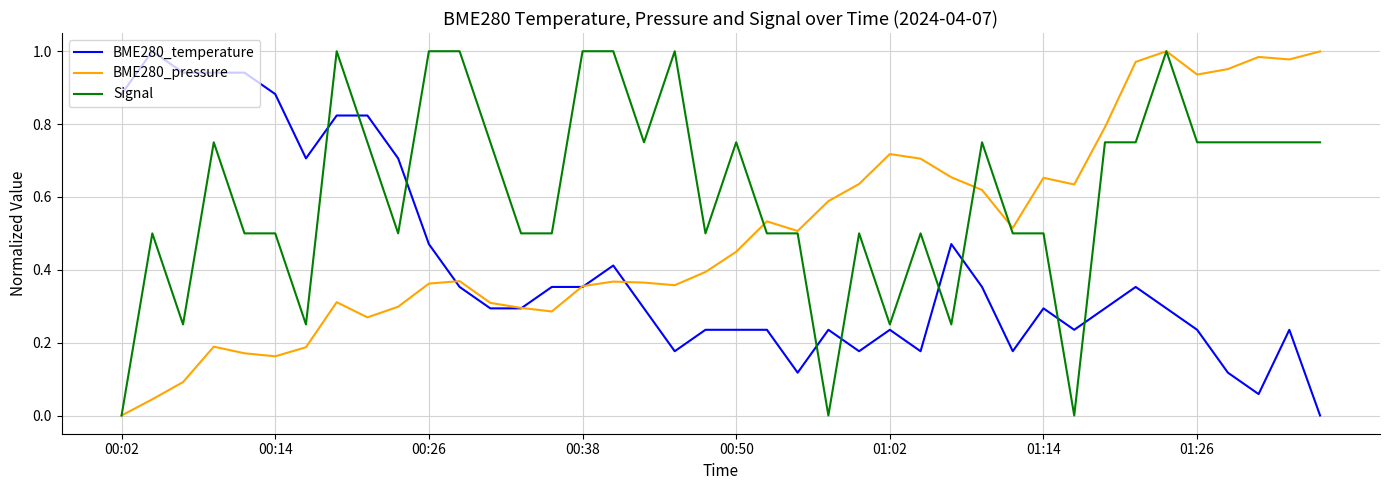

Does the chart display data point markers on the line(s)?

No